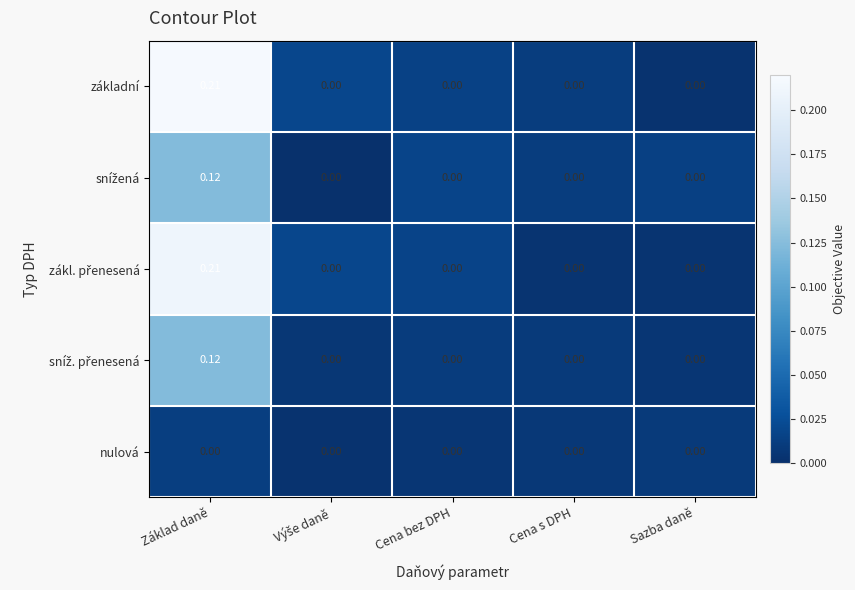

At which category is the sum across all series the highest?

Základ daně